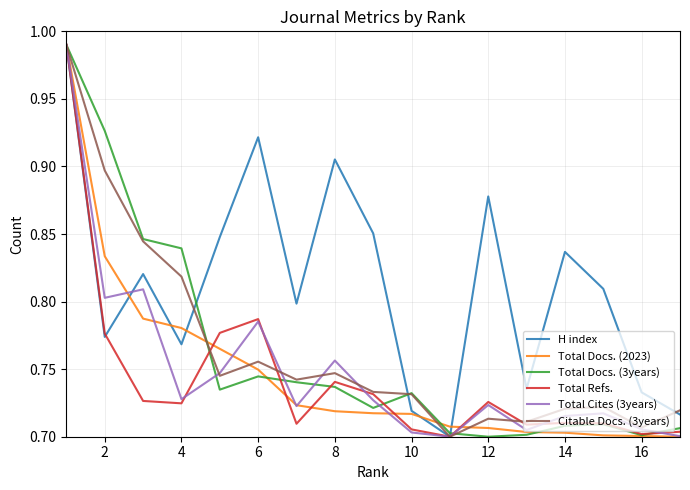

Which series has the largest total across all categories?

H index